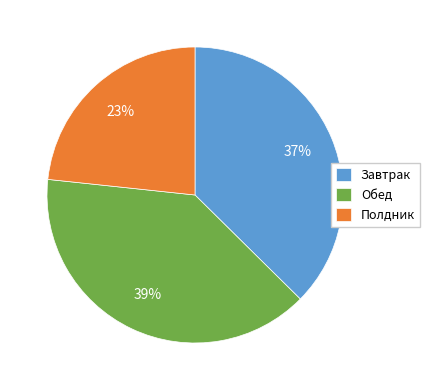

Rank the categories by value from highest to lowest.

Обед, Завтрак, Полдник